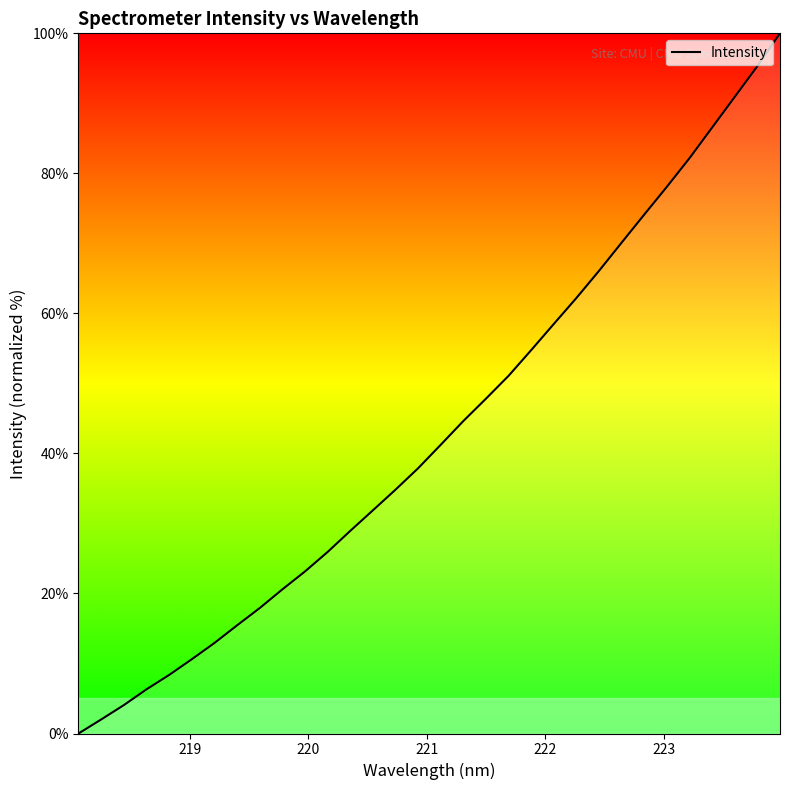

What is the difference between the maximum and minimum values?

100.0